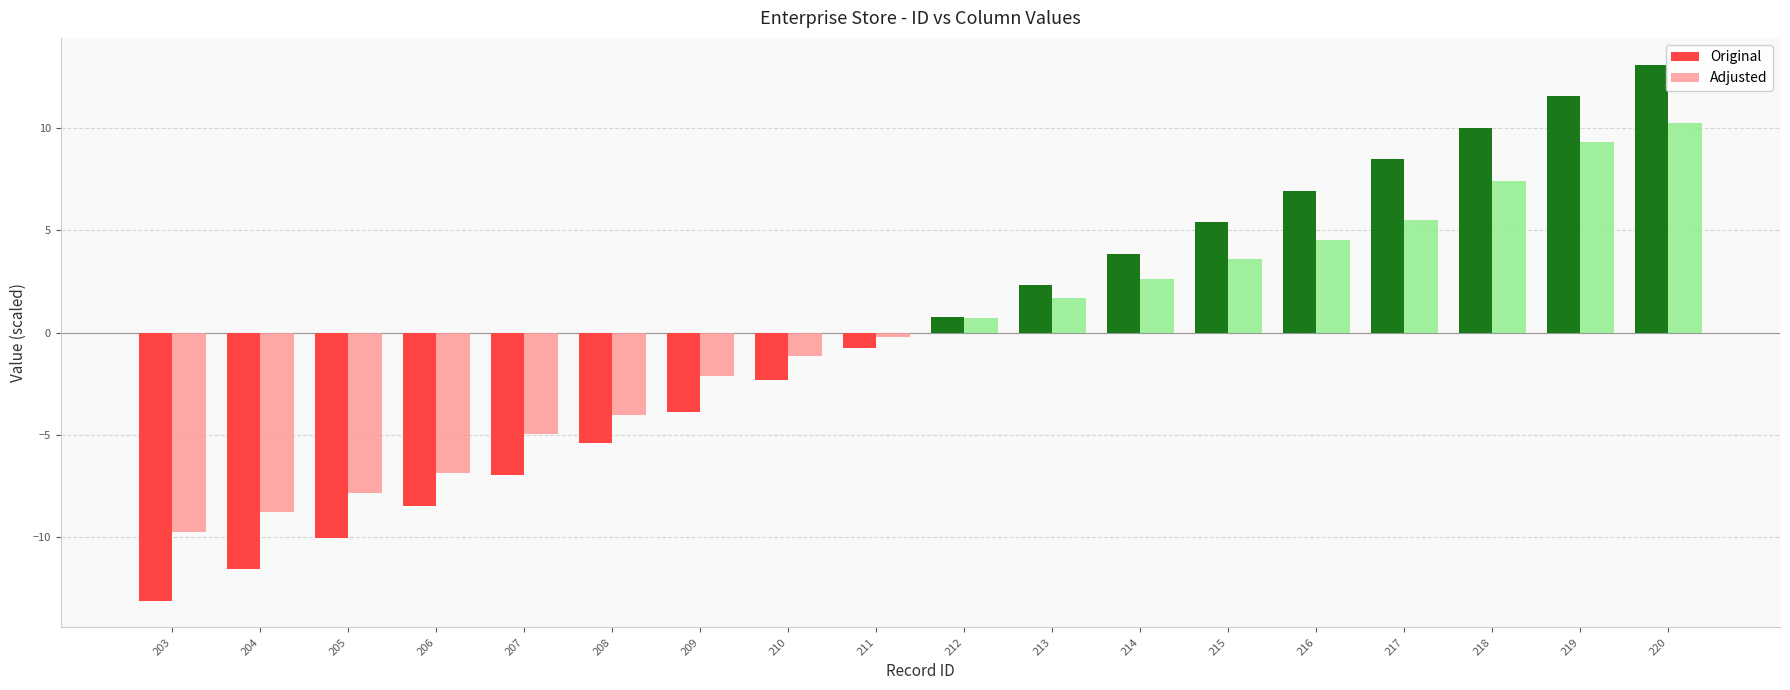

Reading right to left, extract all data points from this chart.

Original: 220=13.1	219=11.6	218=10.0	217=8.5	216=6.9	215=5.4	214=3.9	213=2.3	212=0.8	211=-0.8	210=-2.3	209=-3.9	208=-5.4	207=-6.9	206=-8.5	205=-10.0	204=-11.6	203=-13.1
Adjusted: 220=10.3	219=9.3	218=7.4	217=5.5	216=4.5	215=3.6	214=2.6	213=1.7	212=0.7	211=-0.2	210=-1.2	209=-2.1	208=-4.0	207=-5.0	206=-6.9	205=-7.8	204=-8.8	203=-9.7